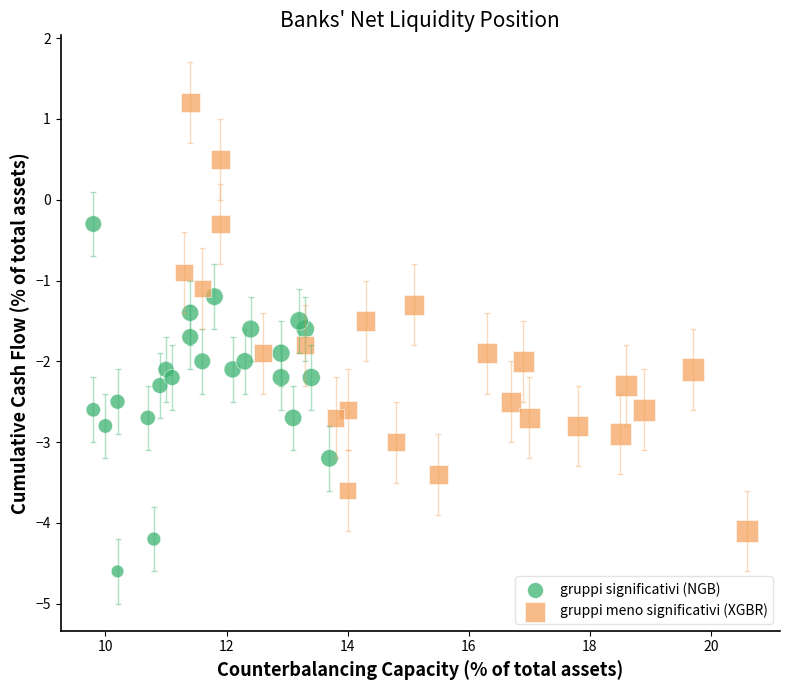

Which series has the largest Y range (max minus min)?

gruppi meno significativi (XGBR)